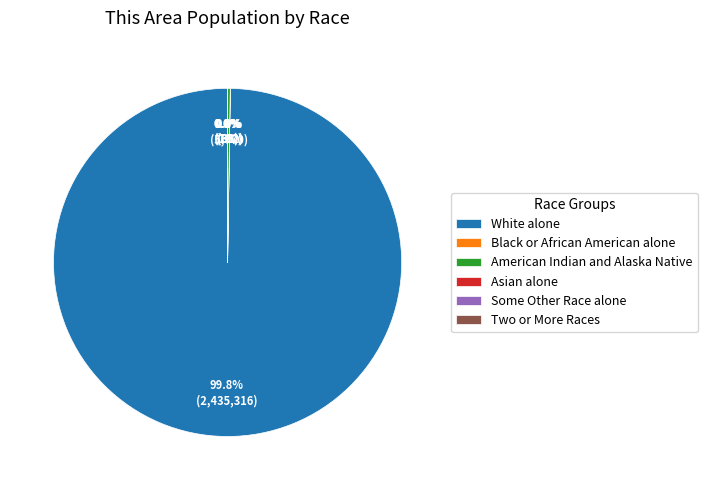

To the nearest percent, what is the average slice percentage?

17%